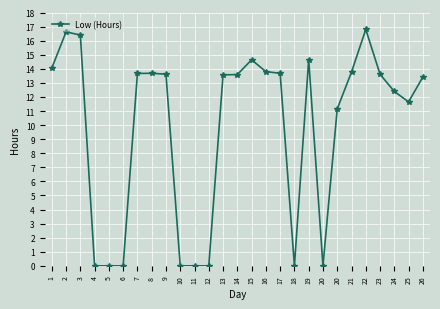

Reading left to right, what are all the values shown in this chart?

14.1	16.6	16.4	0.0	0.0	0.0	13.7	13.7	13.6	0.0	0.0	0.0	13.6	13.6	14.6	13.8	13.7	0.0	14.7	0.0	11.2	13.8	16.8	13.6	12.4	11.7	13.4